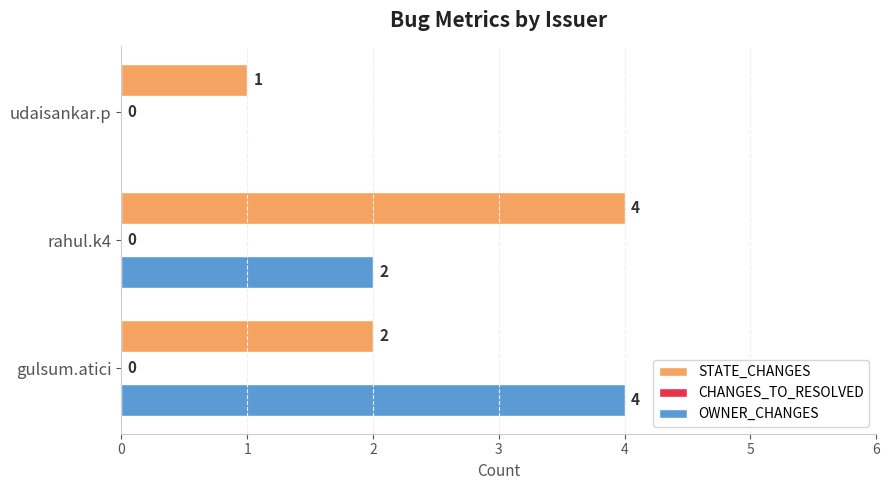

True or false: OWNER_CHANGES has a value of 0 at udaisankar.p.

True